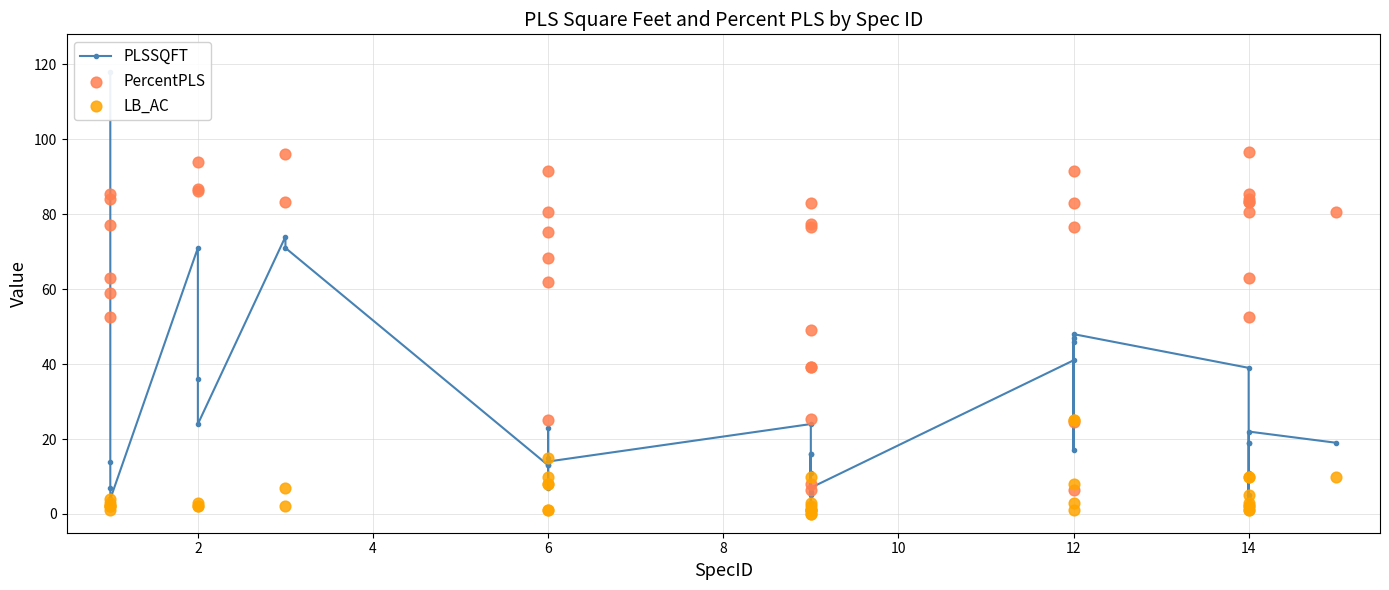

What are all the series names shown in the legend?

PLSSQFT, PercentPLS, LB_AC